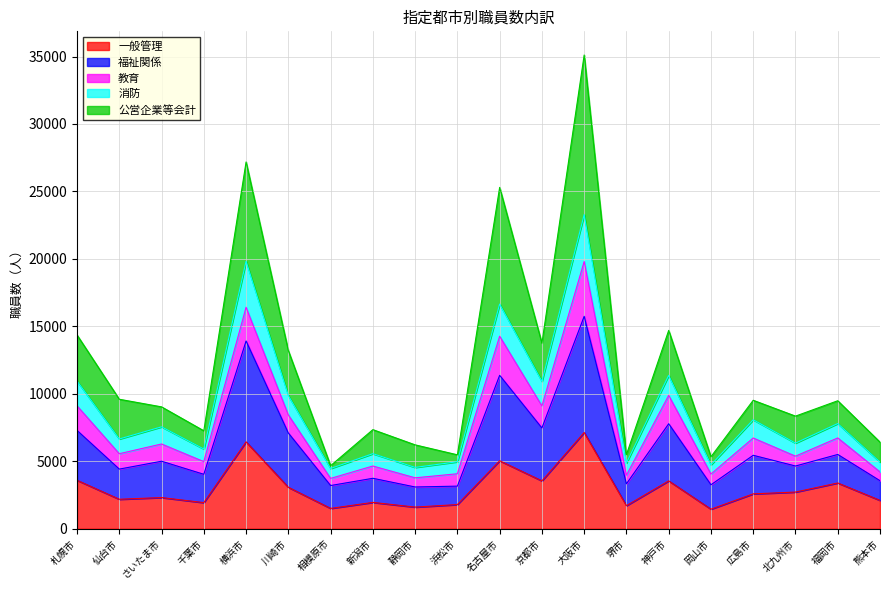

Which has a higher value, 川崎市 or 相模原市?

川崎市